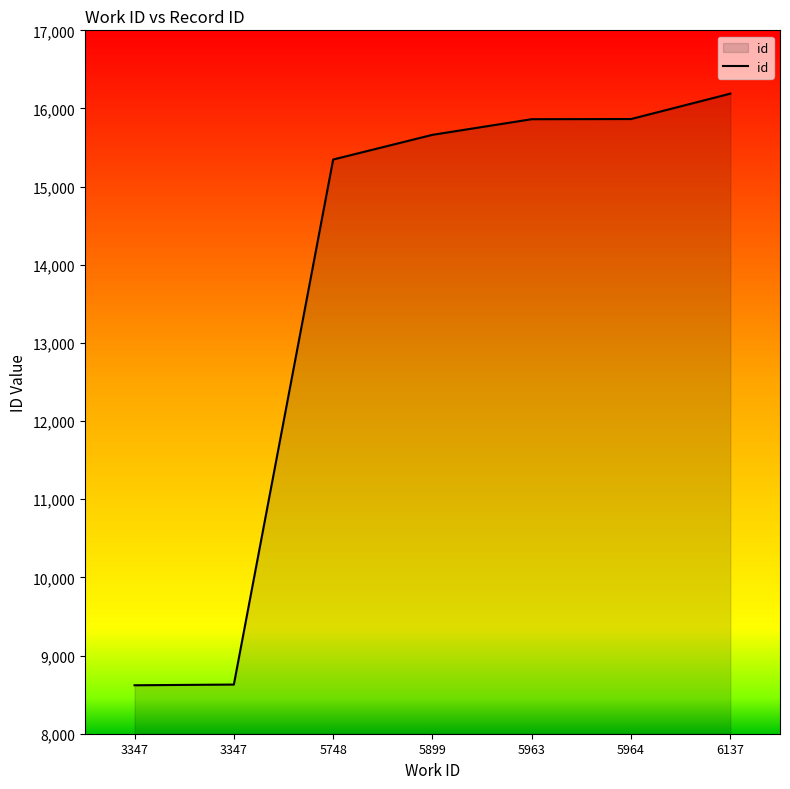

Rank the categories by value from highest to lowest.

6137, 5964, 5963, 5899, 5748, 3347, 3347